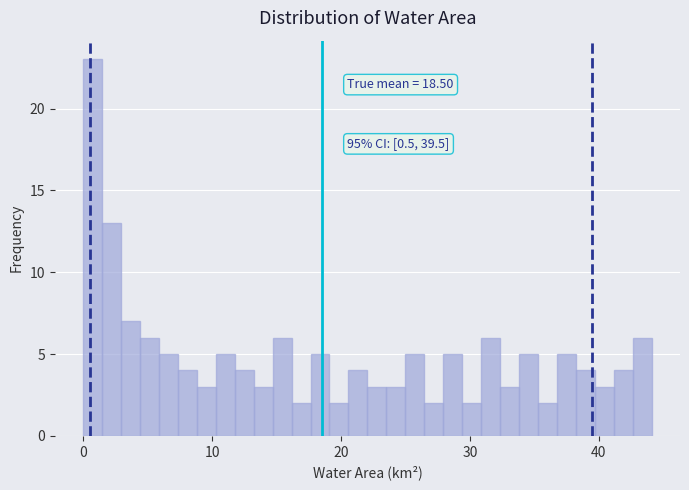

Around what value on the x-axis is the tallest bar? Give the approximate position of its centre, as read against the axis.

1